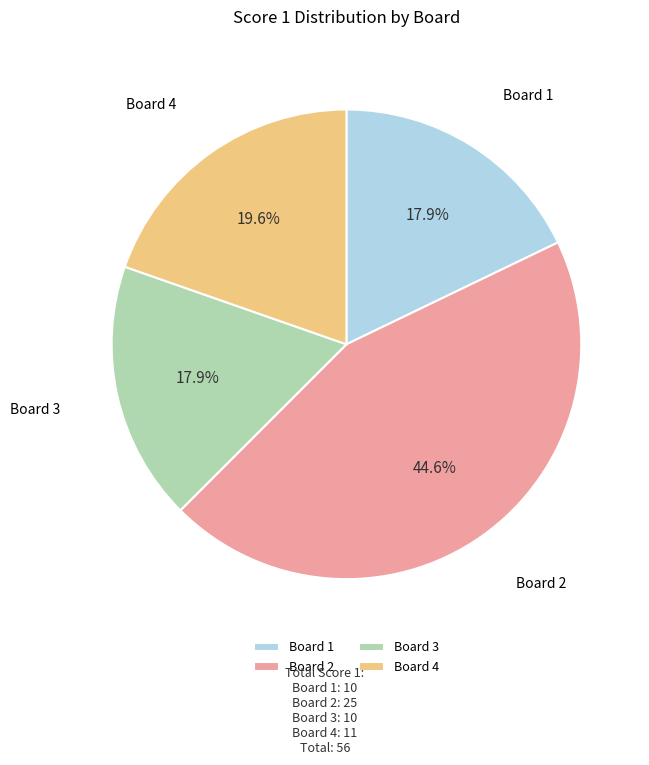

Which slice is the largest?

Board 2